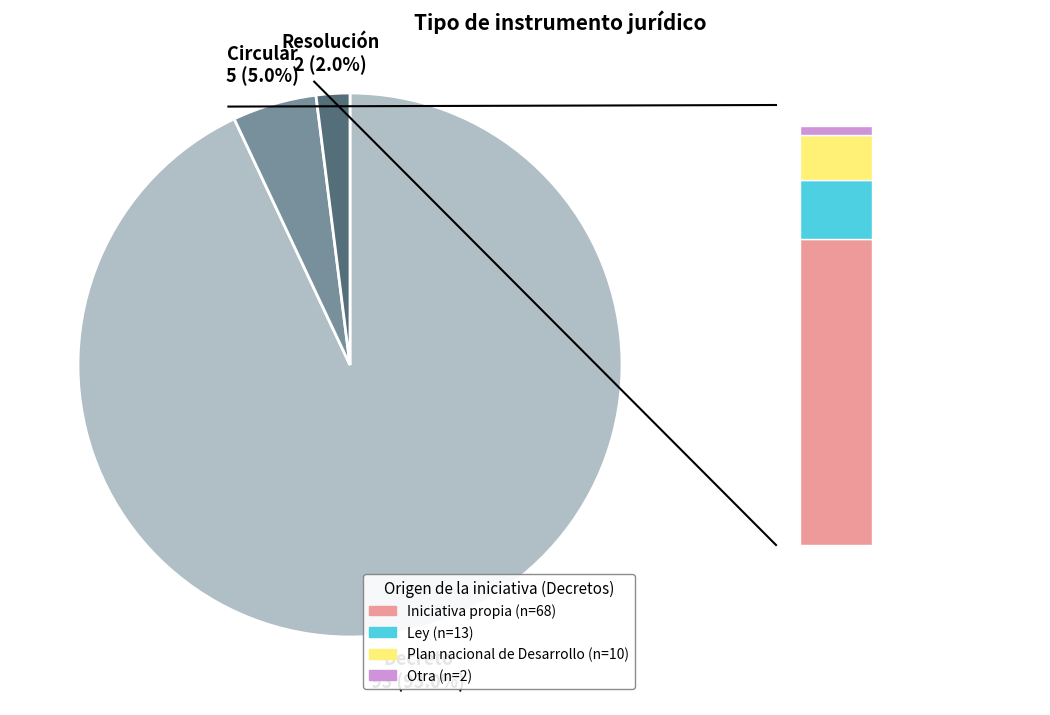

Count the number of slices in the pie.

3